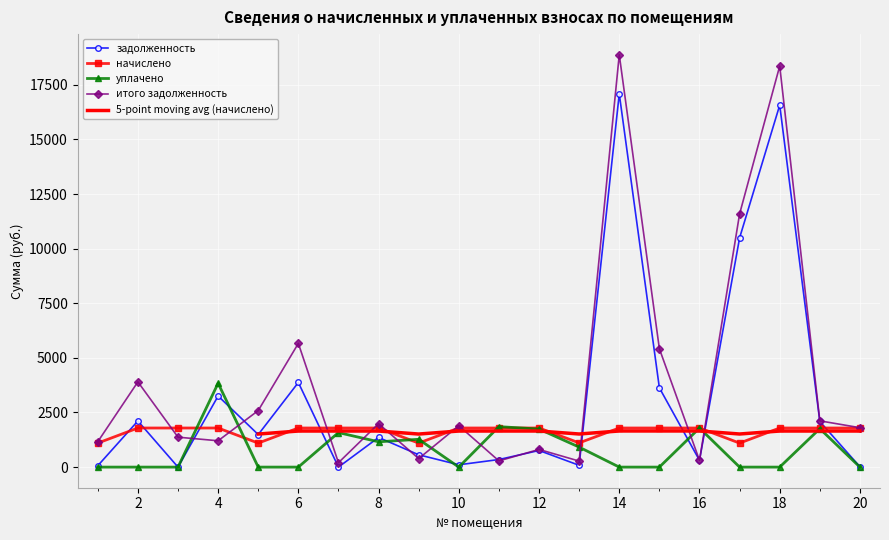

Where do задолженность and начислено first cross each other?

1 and 2